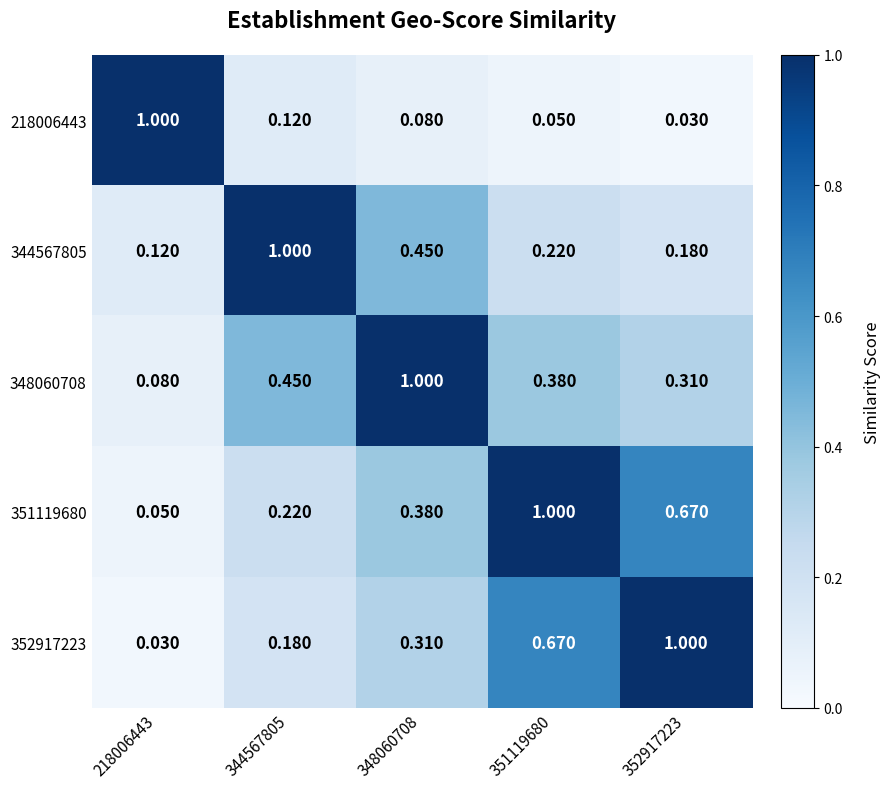

Is the value of 352917223 at 218006443 greater than the value of 344567805 at 218006443?

No